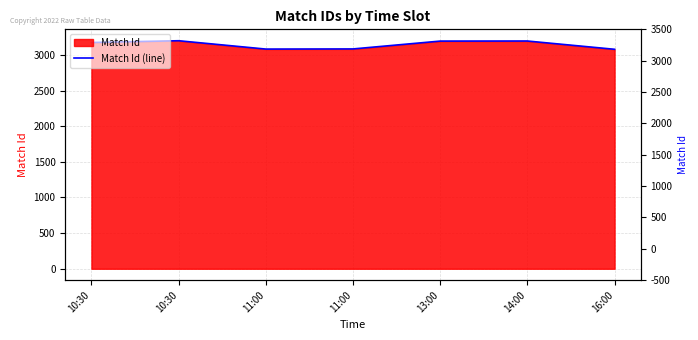

What is the maximum value shown in the chart?

3198